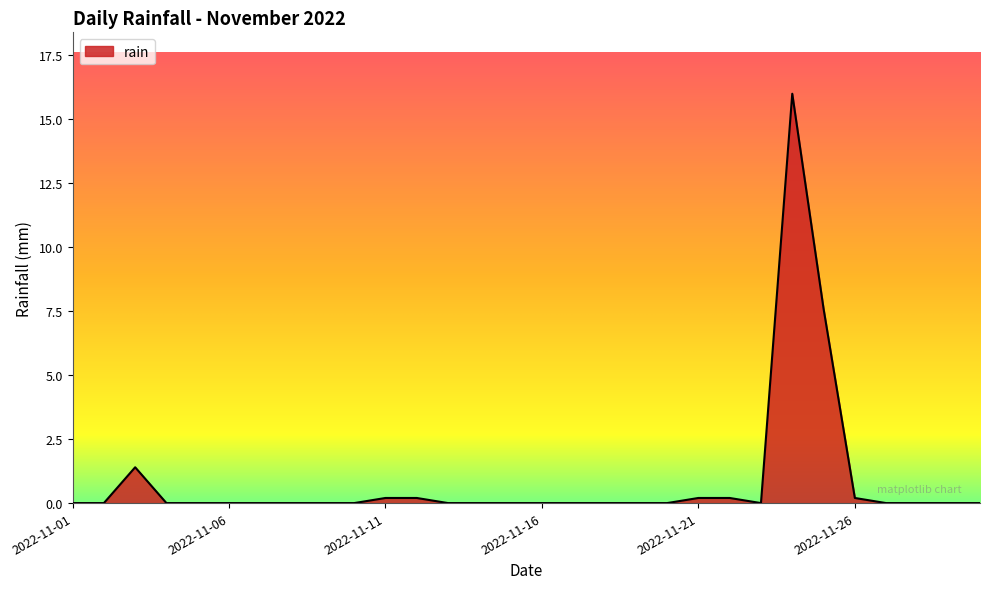

What is the greatest value displayed?

16.0